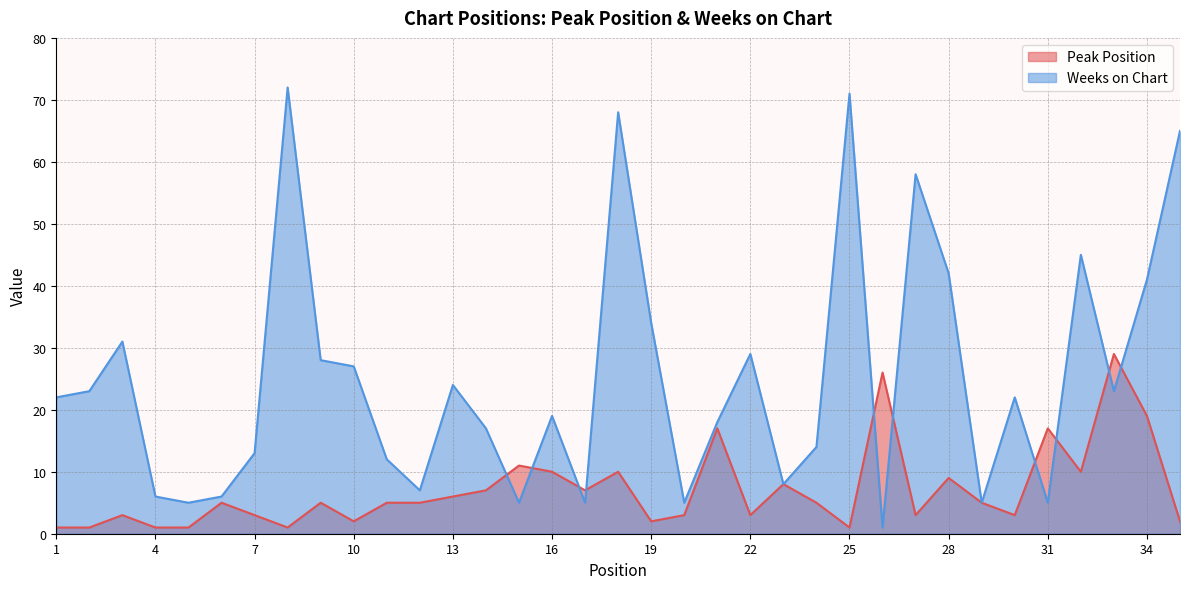

Is it true that Peak Position equals 0 at 5?

False